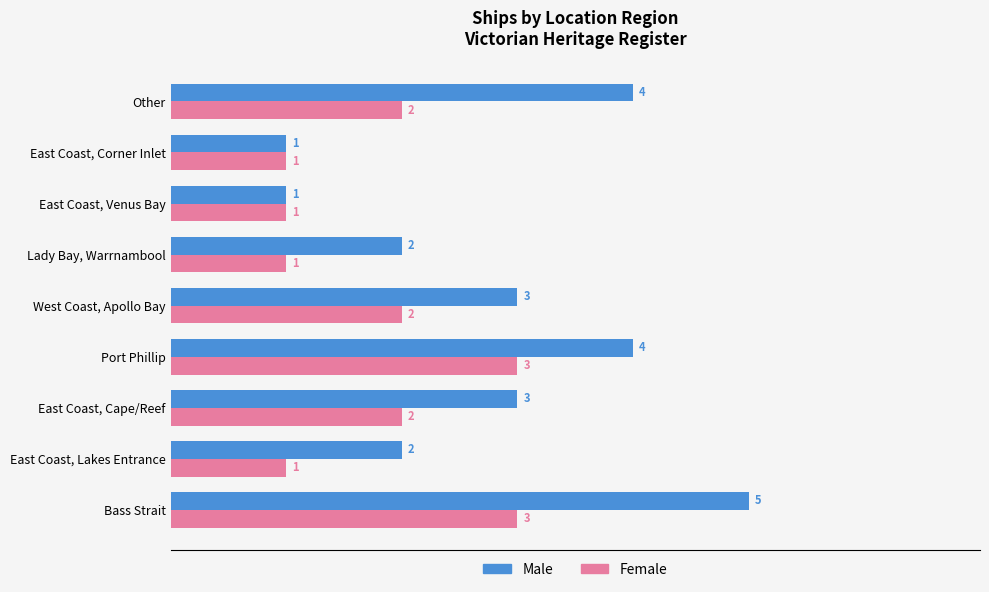

What is the minimum value for Male?

1